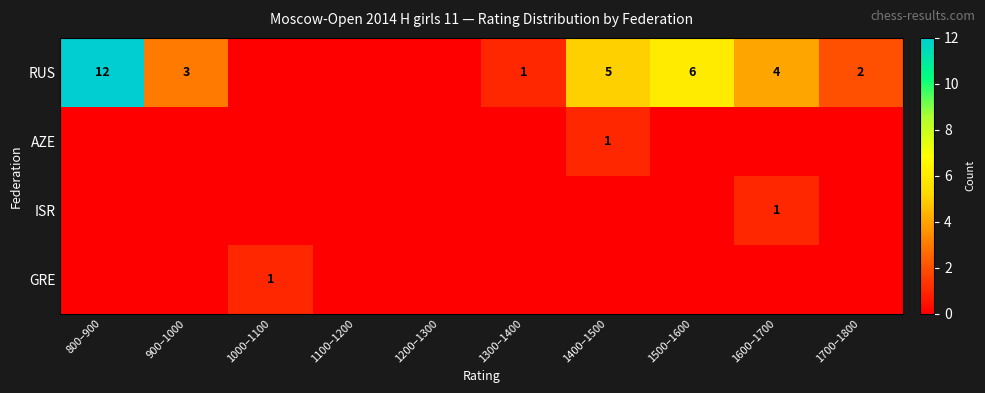

The value of AZE at 1700–1800 is 0. True or false?

False